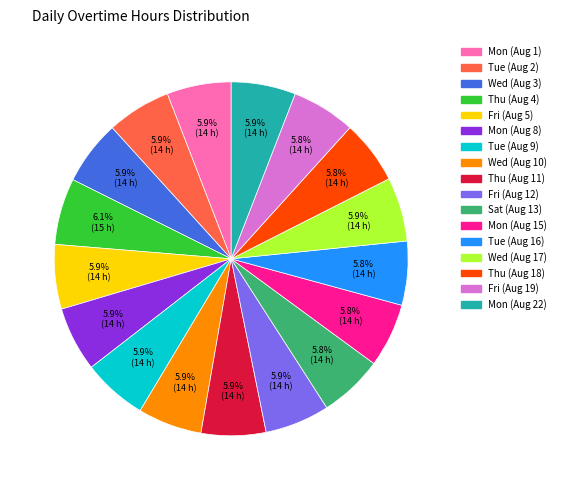

Is it true that Mon (Aug 1) is 6% of the pie?

True